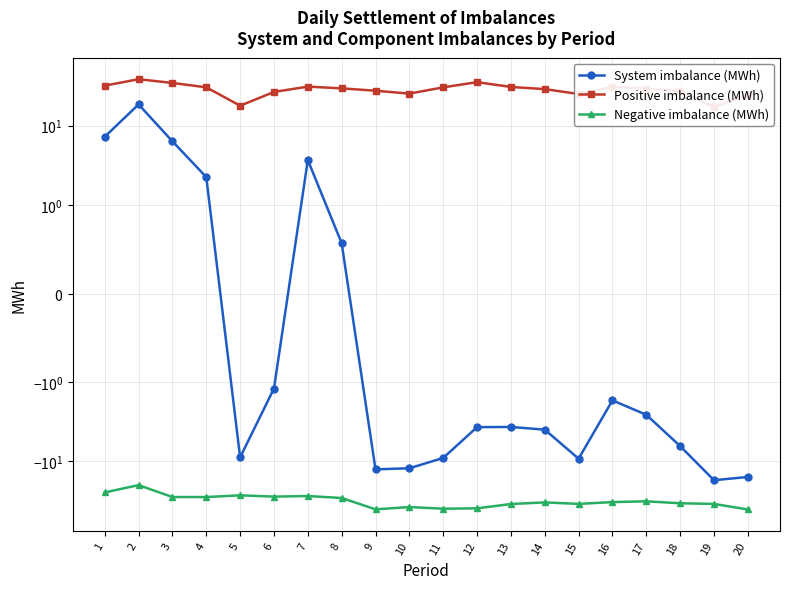

How many interior local valleys does the Negative imbalance (MWh) series have?

5